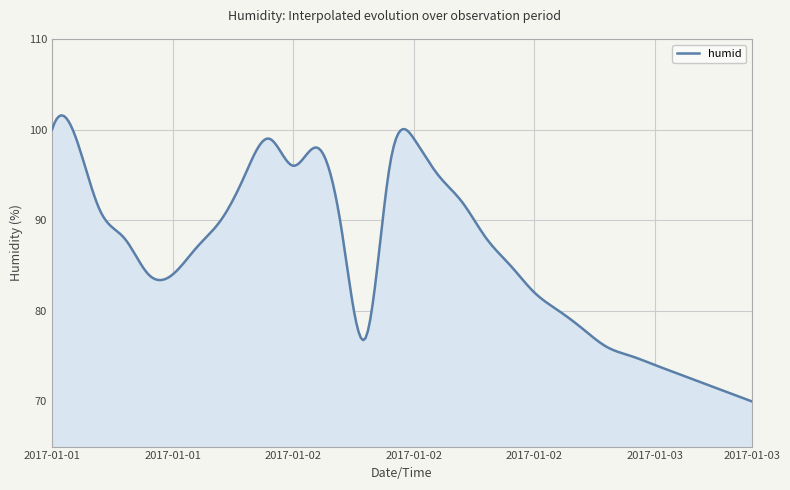

What is the smallest value displayed?

70.0